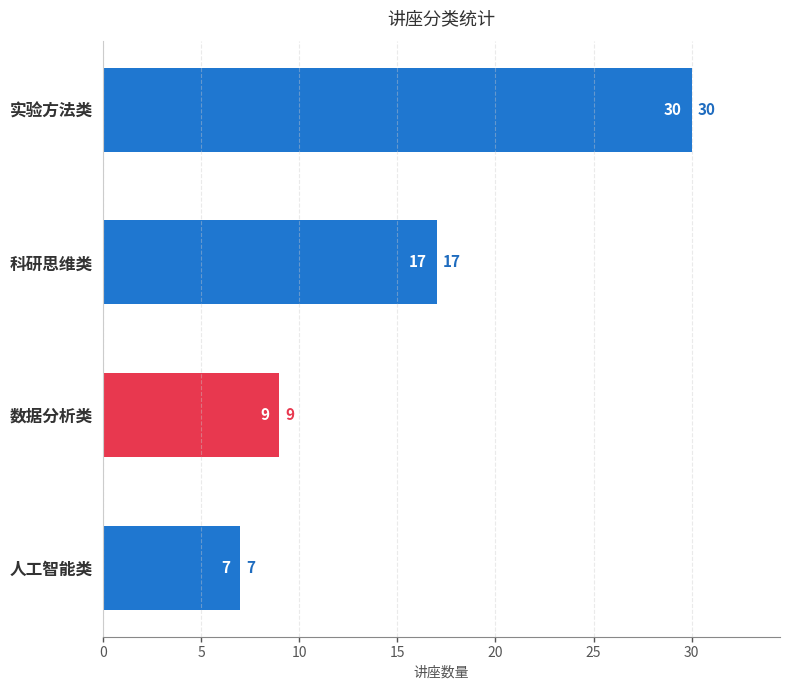

List the labels in order of value, smallest first.

人工智能类, 数据分析类, 科研思维类, 实验方法类